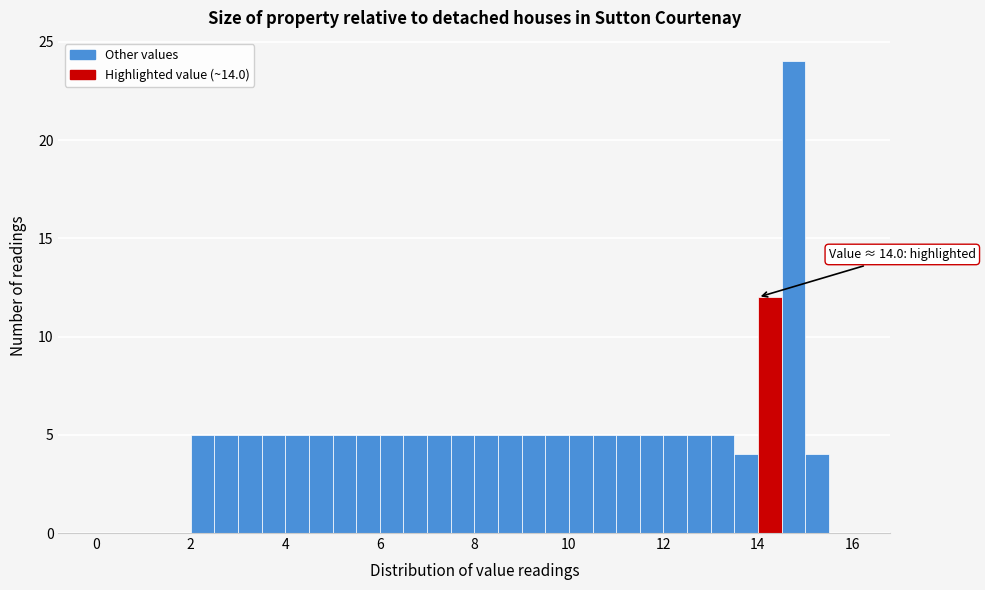

Read against the x-axis, roughly where is the centre of the tallest bar?

14.8